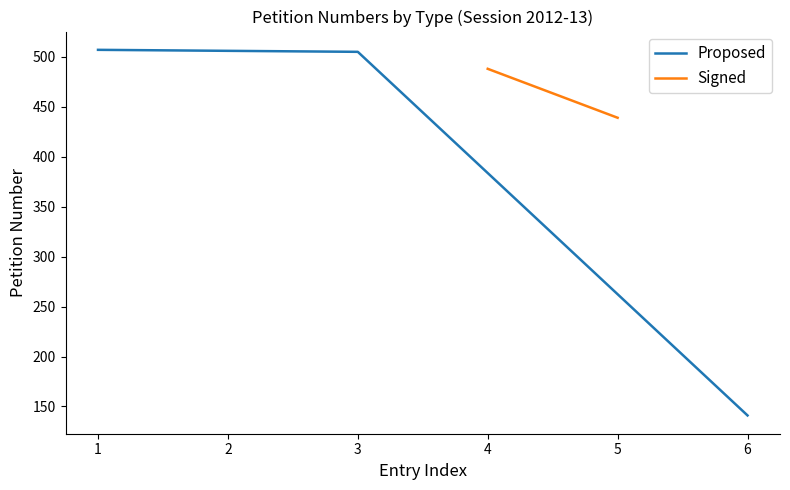

What is the sum of all values?

1659